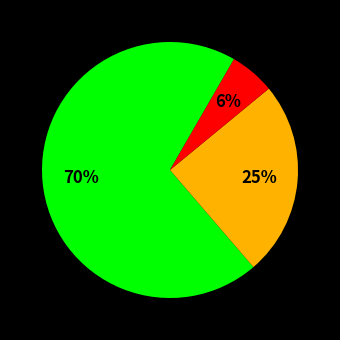

Is there a majority slice in this chart?

Yes